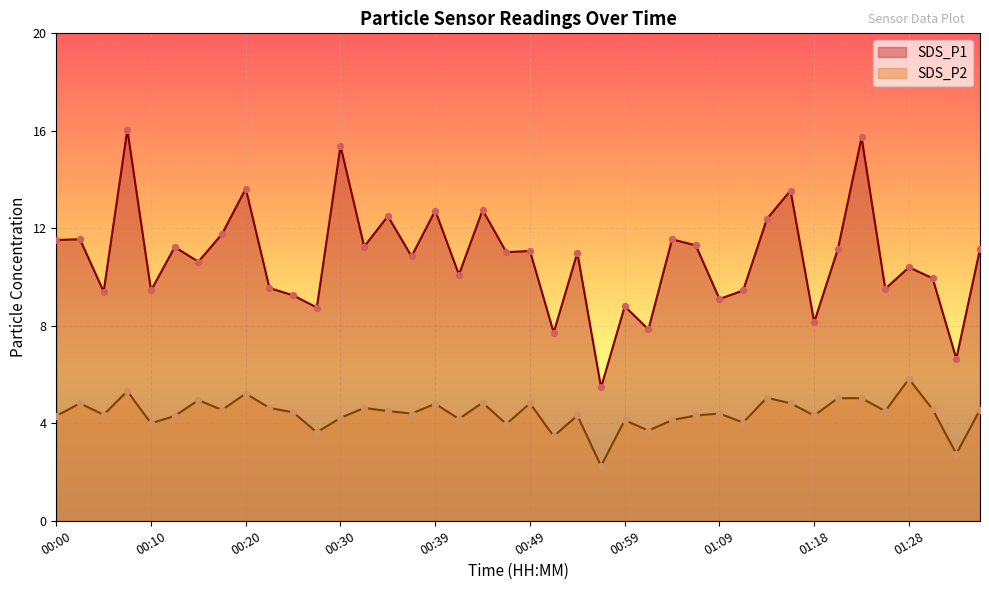

Is the value of SDS_P1 at 00:35 greater than the value of SDS_P2 at 00:49?

Yes